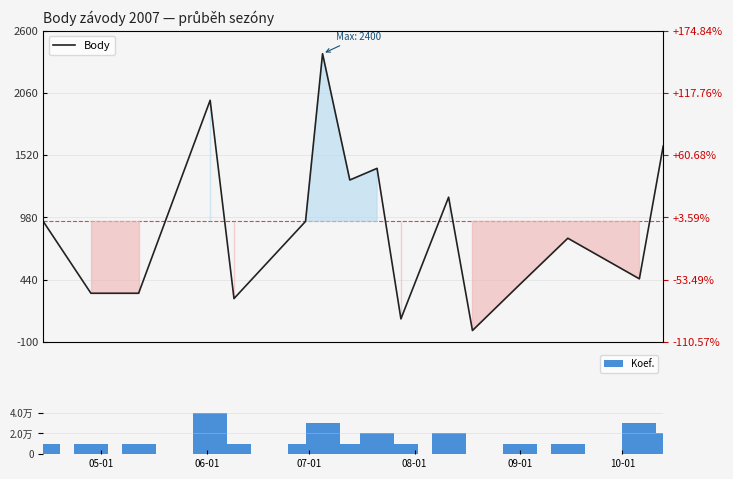

Which series has the largest total across all categories?

Body